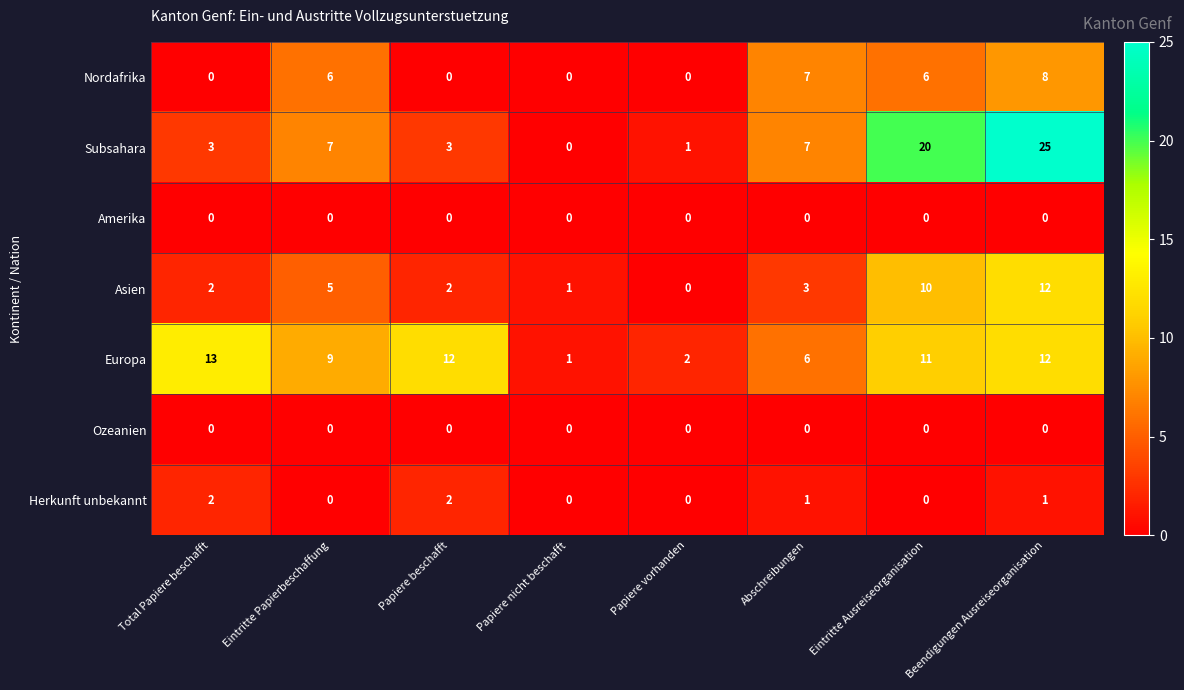

At which category is the sum across all series the highest?

Beendigungen Ausreiseorganisation